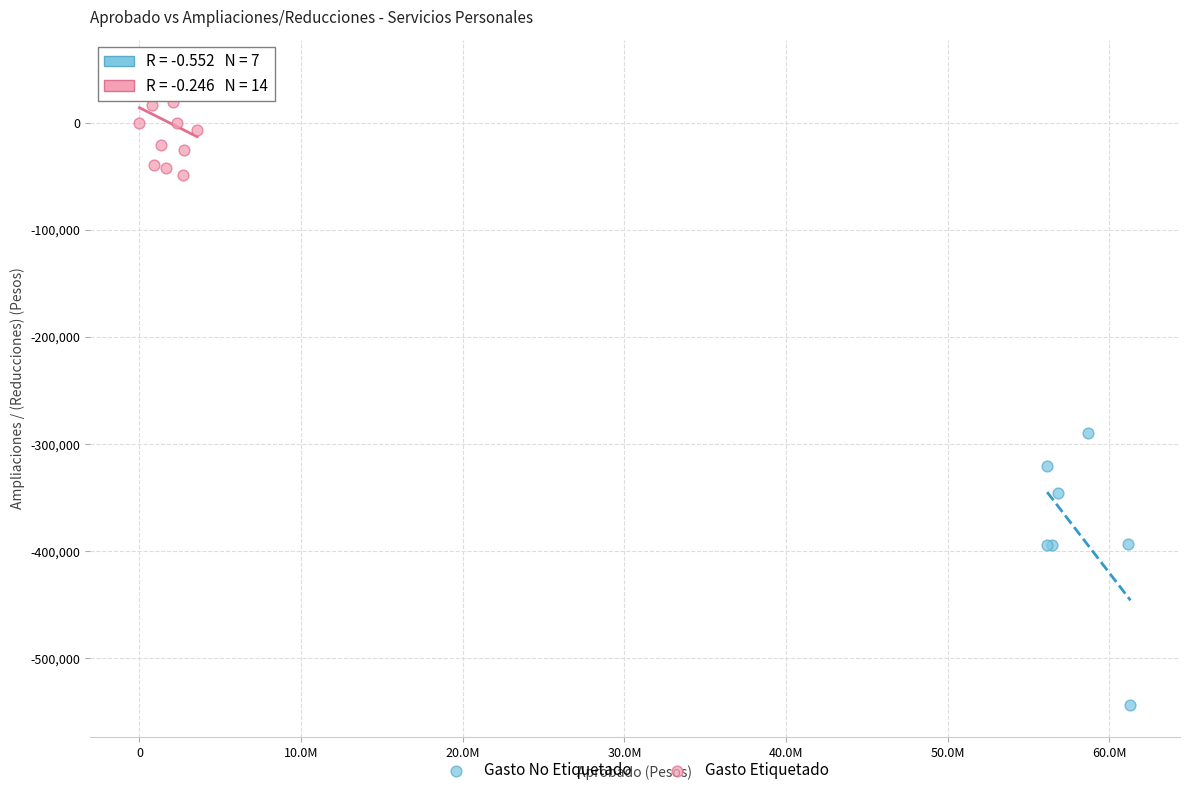

Which series has the widest spread of Y values?

Gasto No Etiquetado